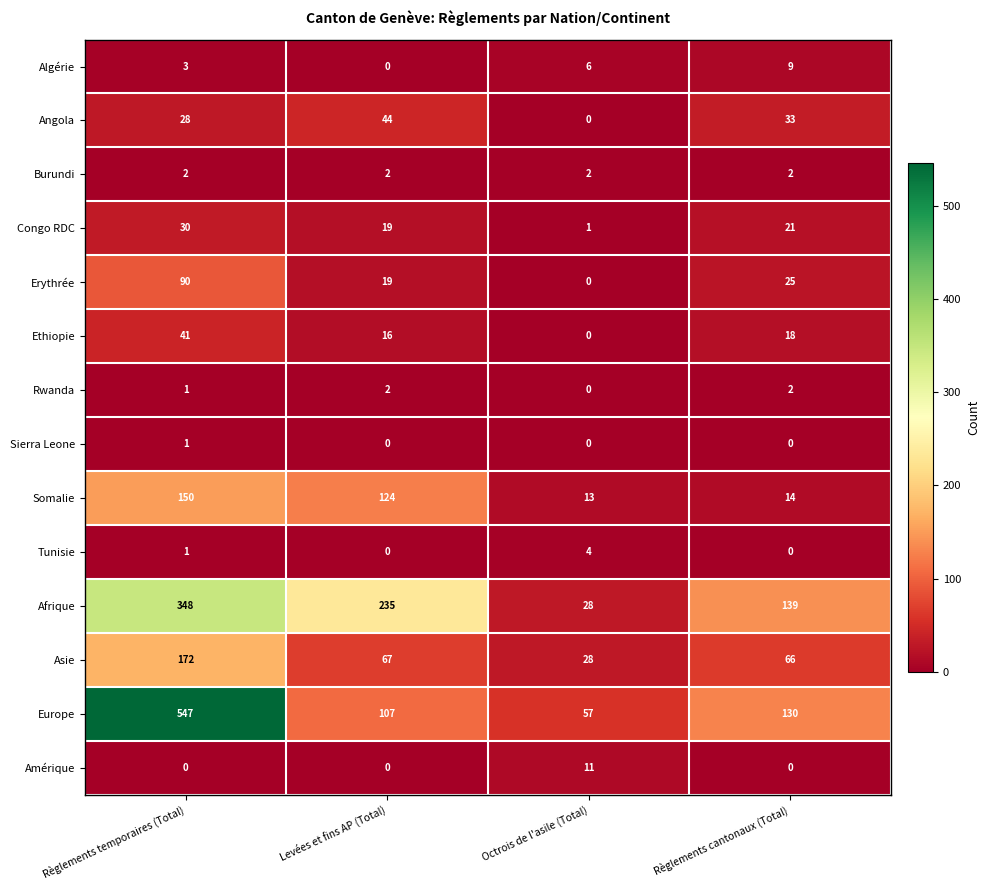

What is the difference between the Algérie values at Règlements cantonaux (Total) and Octrois de l'asile (Total)?

3